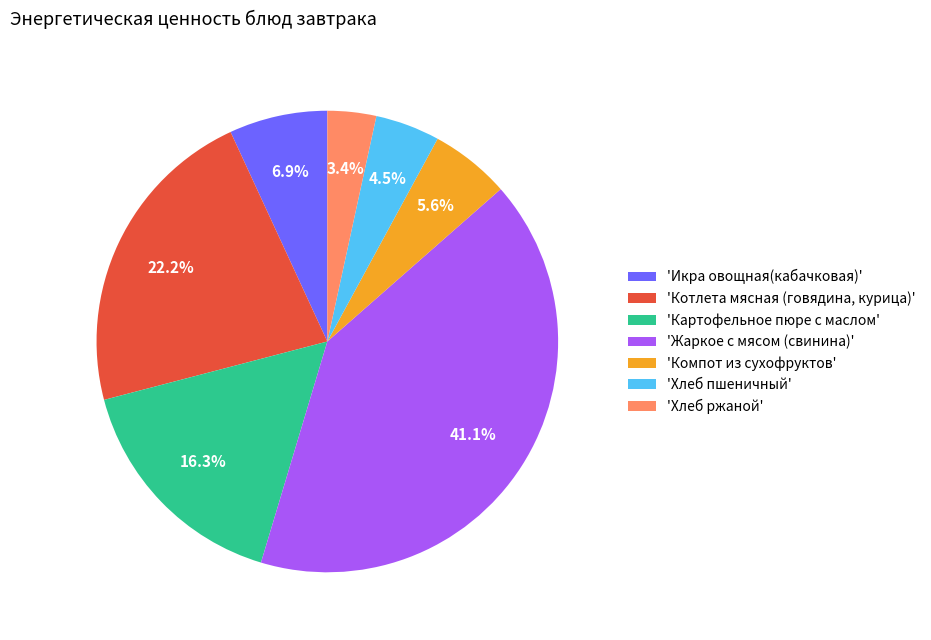

Combined, what portion of the pie is 'Котлета мясная (говядина, курица)' and 'Икра овощная(кабачковая)'?

29.1%